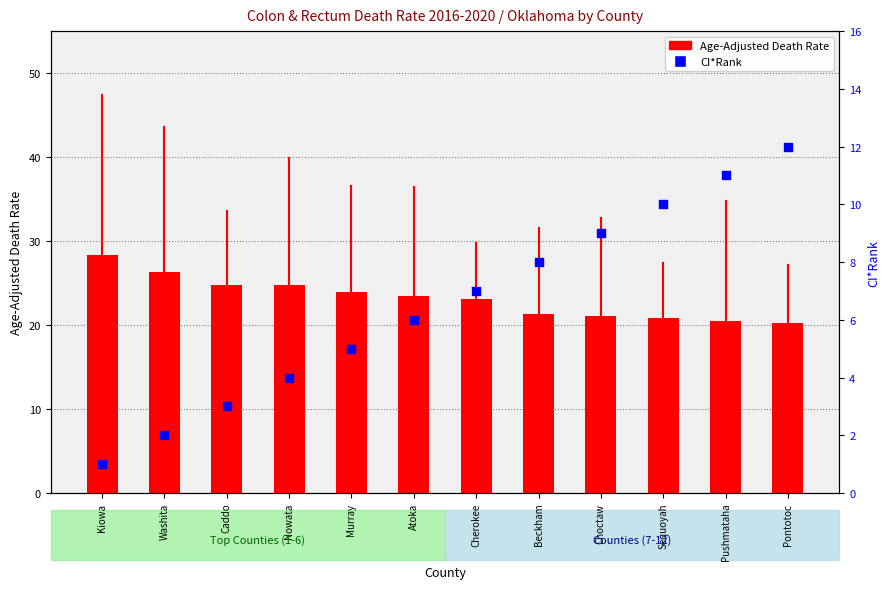

Which series reaches the minimum Y coordinate?

CI*Rank